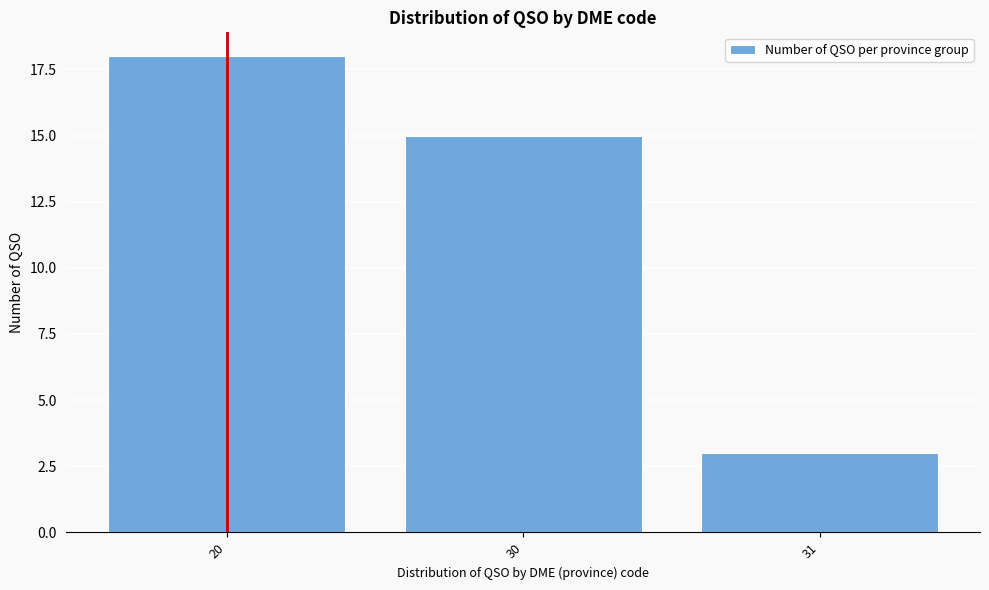

Reading left to right, transcribe all the data shown in this chart.

20=18	30=15	31=3